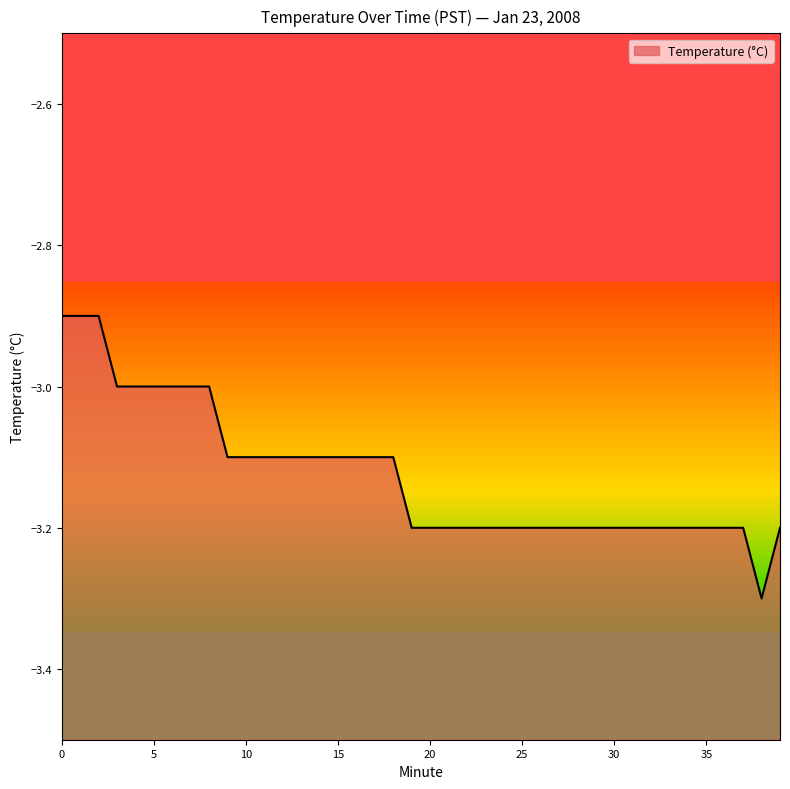

Between 23 and 31, which is larger?

23